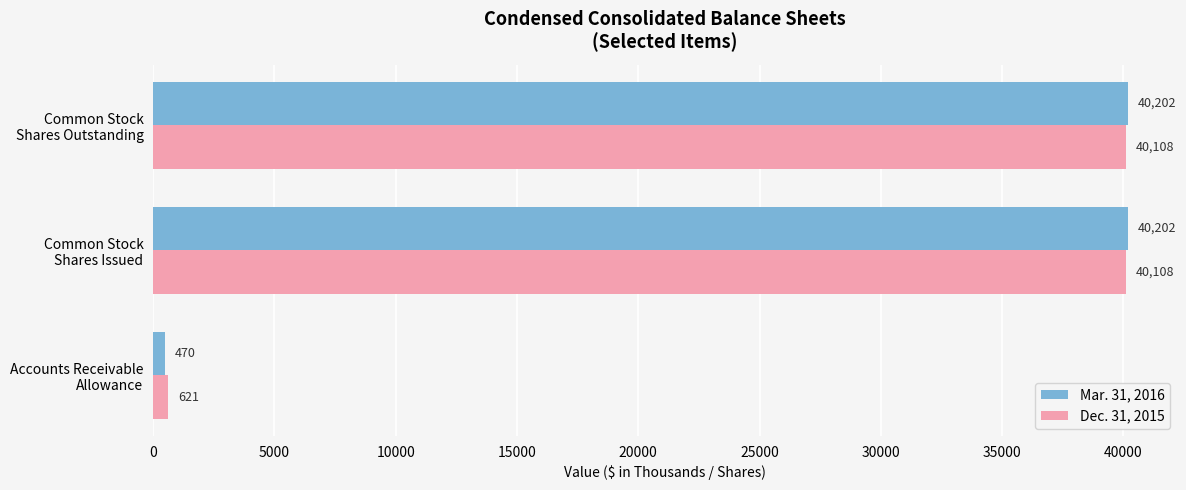

What is the greatest value displayed?

40202